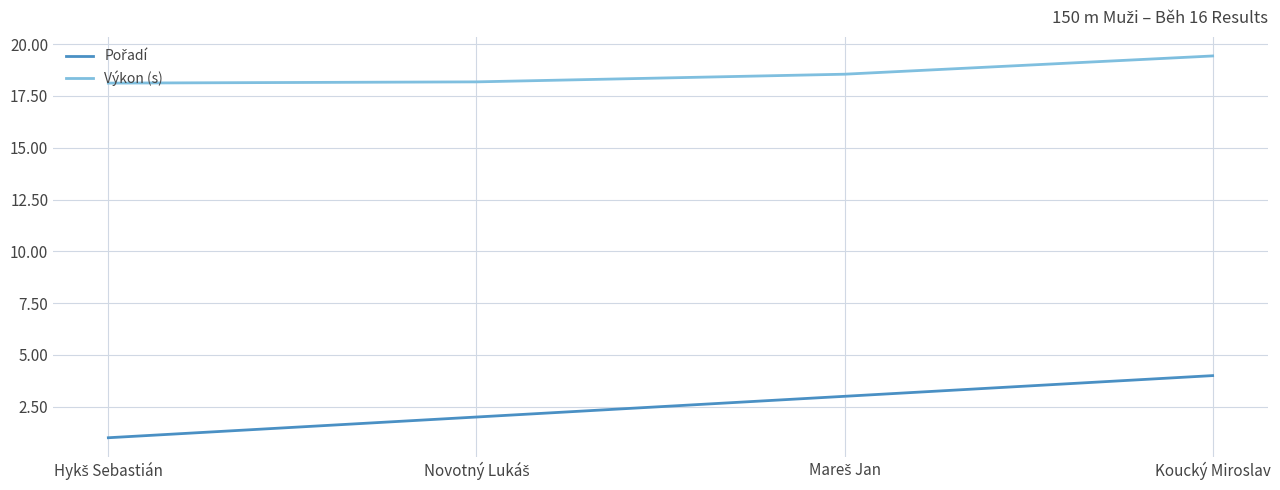

True or false: Výkon (s) has a value of 12.9 at Koucký Miroslav.

False